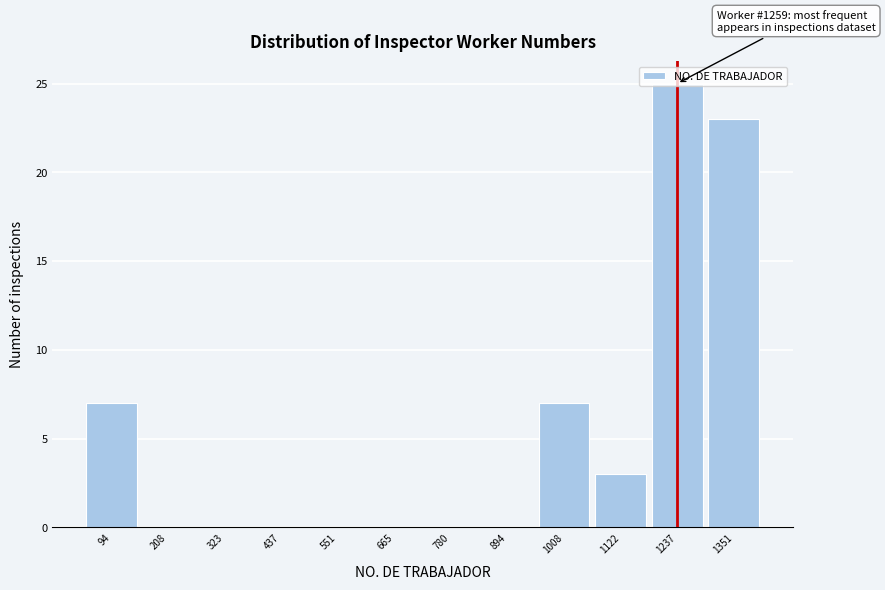

Which range on the x-axis has the tallest bar?

1180 to 1300